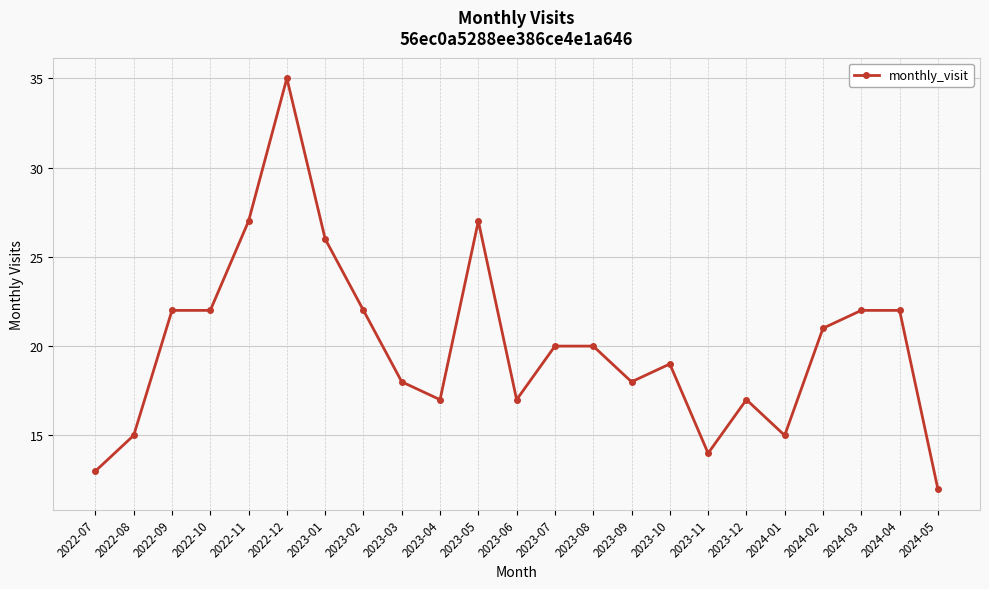

Which label corresponds to the smallest value in the chart?

2024-05